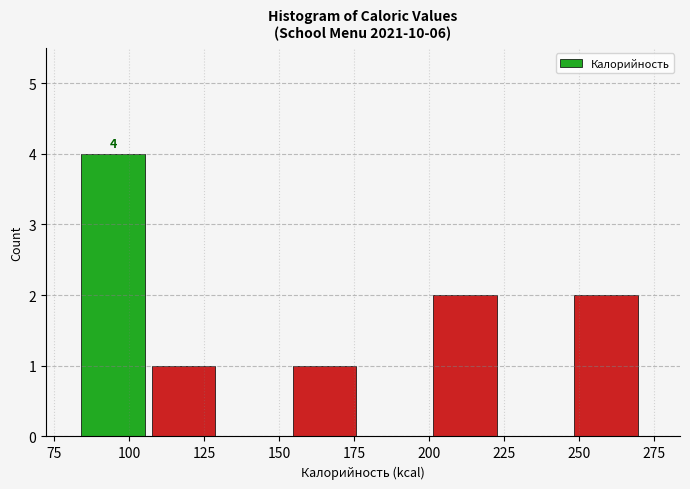

Which range on the x-axis has the tallest bar?

84.0 to 107.5